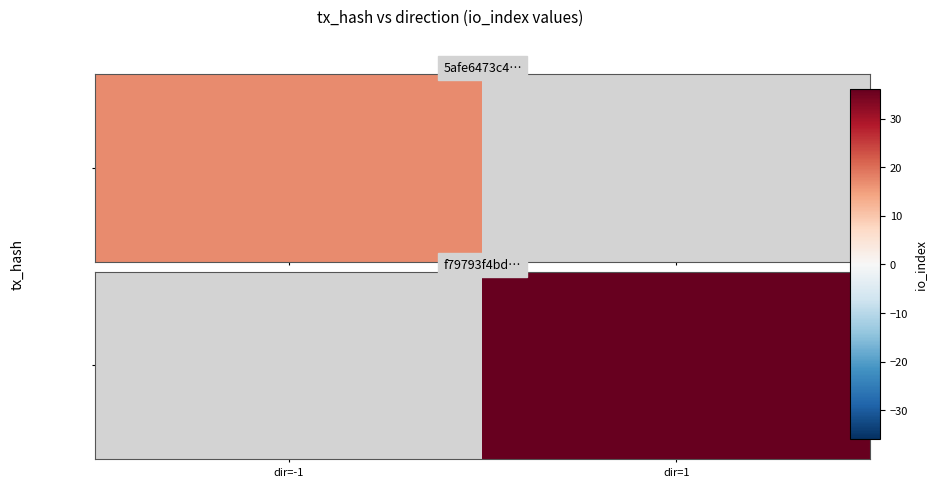

The value at dir=1 is 56.6. True or false?

False